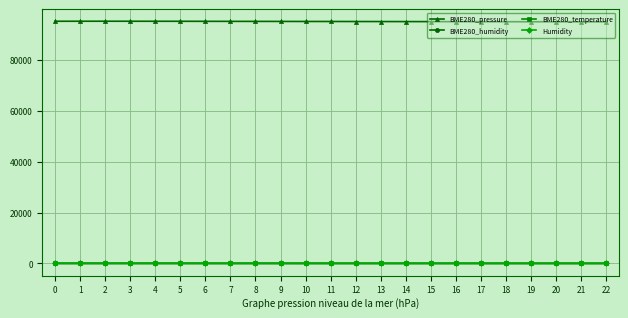

How many lines are shown in the chart?

4